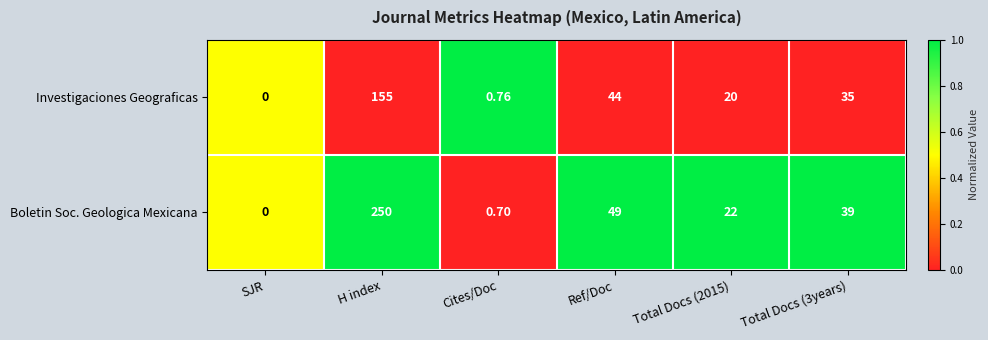

What is the spread (max minus min) of values at Total Docs (2015)?

2.0